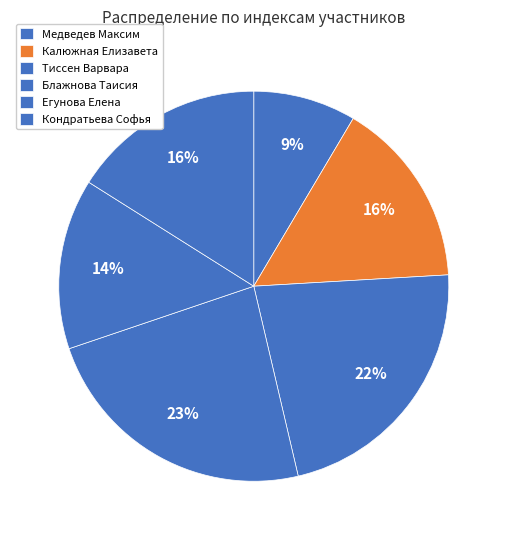

To the nearest percent, what portion does Медведев Максим represent?

9%